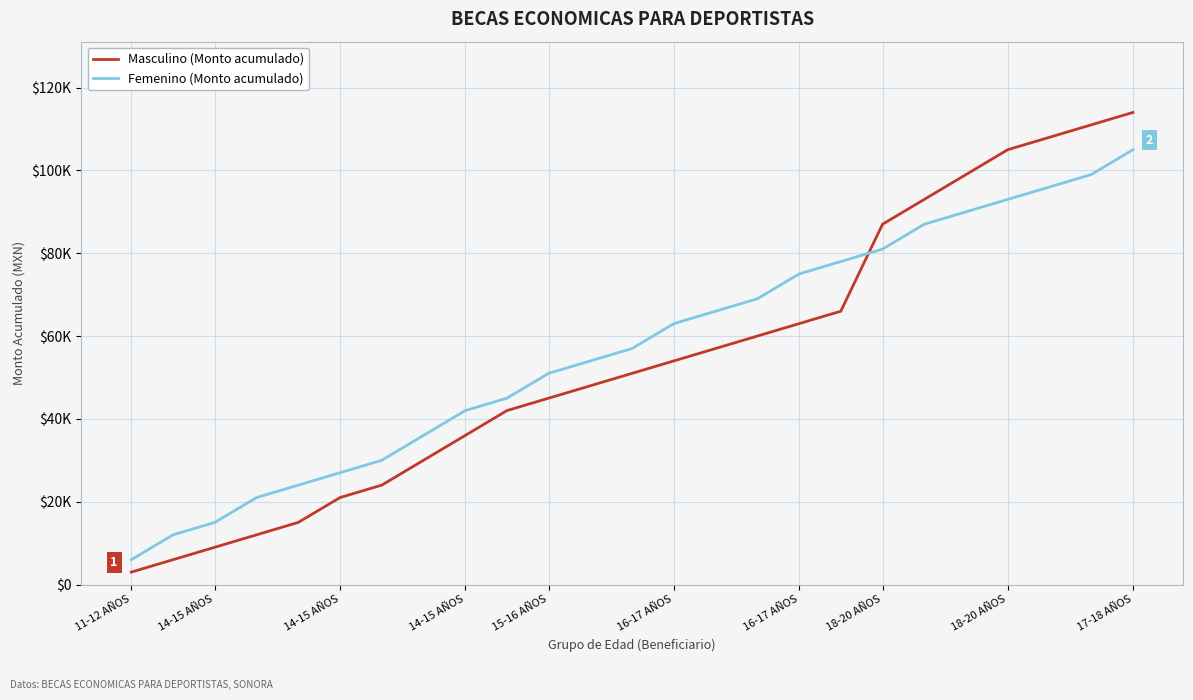

Is this an area chart (filled region under the line)?

No